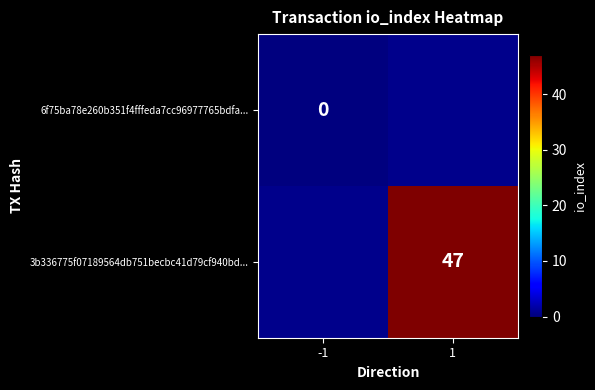

What is the maximum value shown in the chart?

47.0